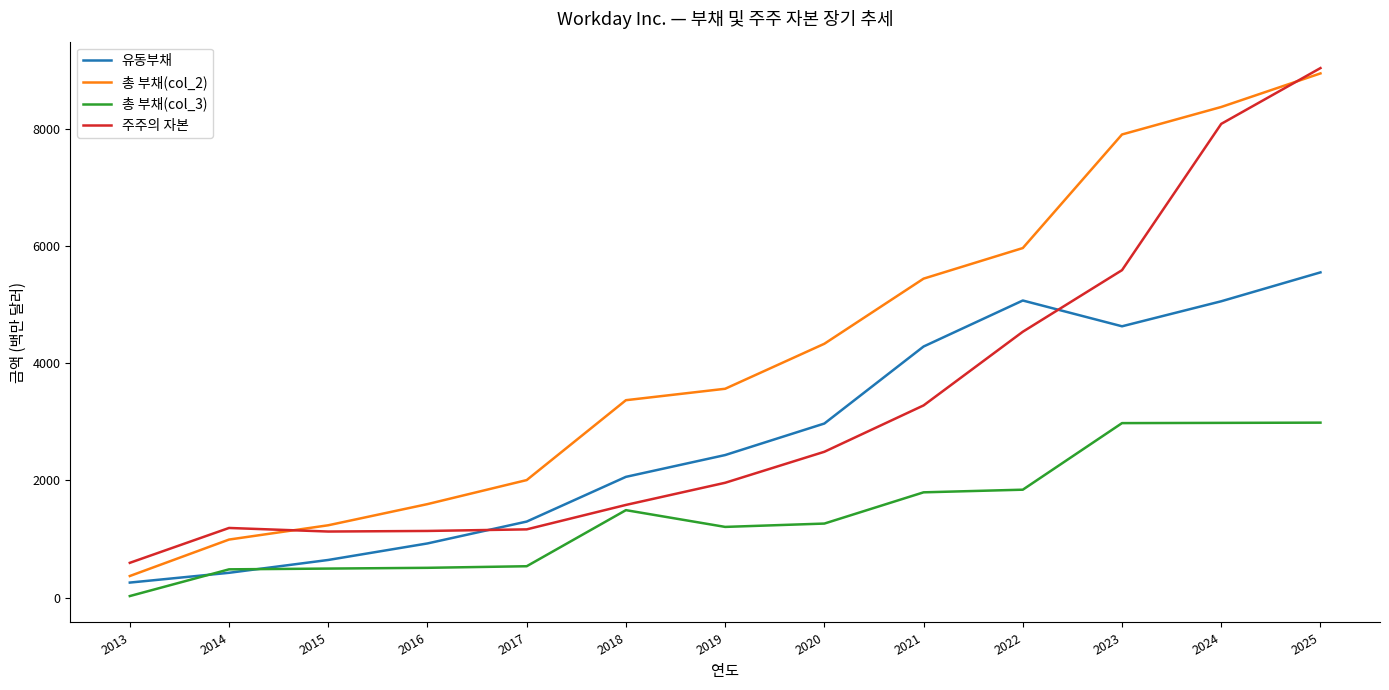

True or false: 총 부채(col_3) and 총 부채(col_2) intersect in this chart.

False